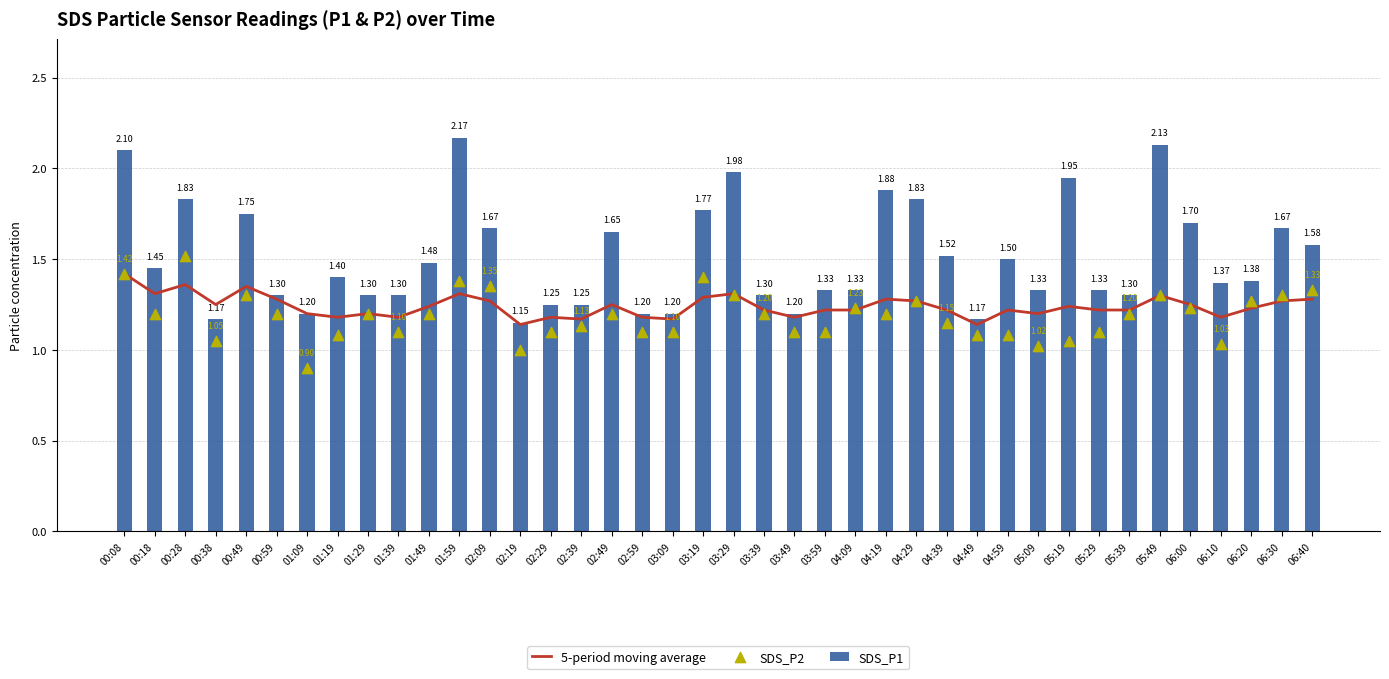

What is the total value across all series at 00:38?

3.5